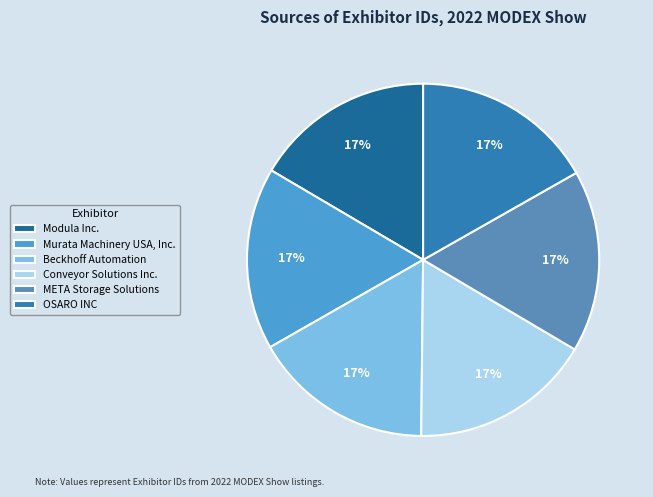

How many slices are in this pie chart?

6